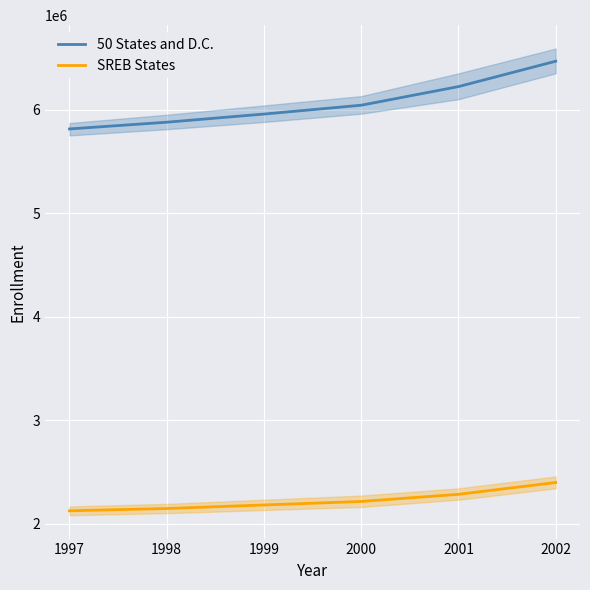

How many data points in 50 States and D.C. are less than 6041923?

3